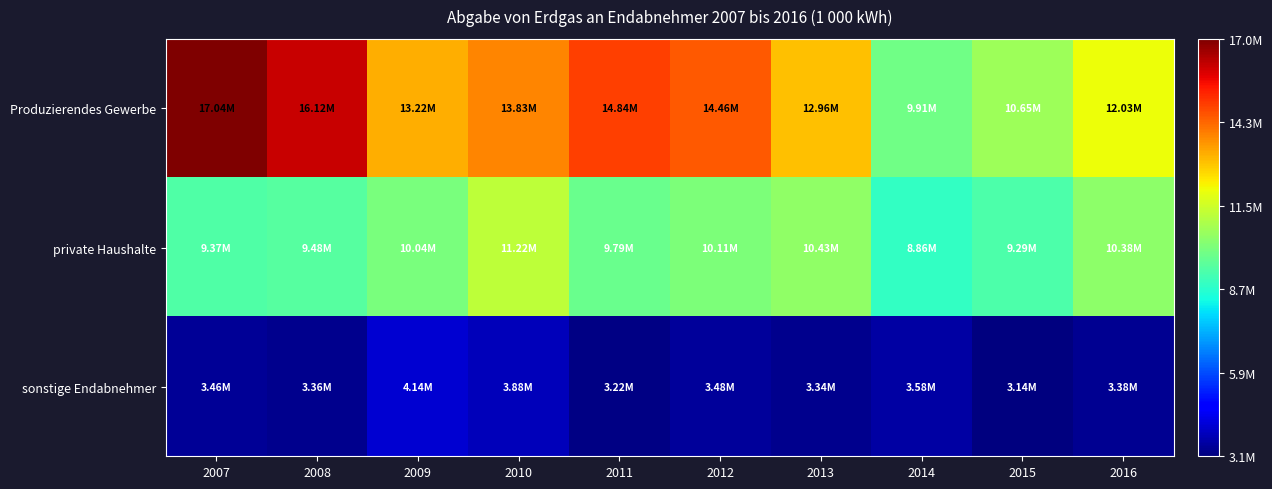

What is the difference between the highest and lowest values at 2012?

10986906